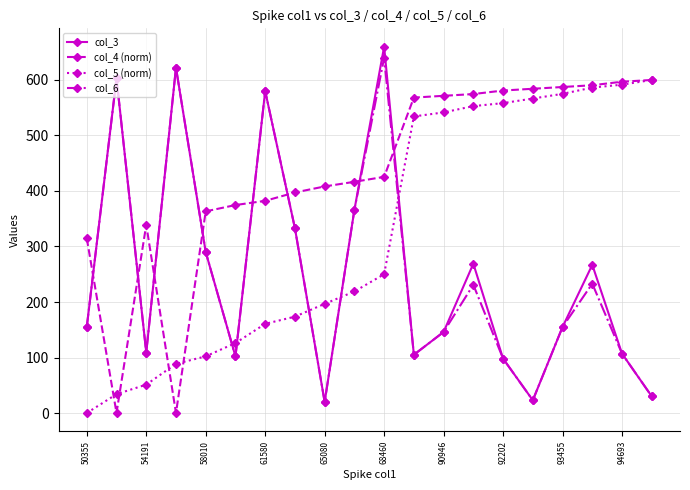

Which series has the widest spread of values?

col_3